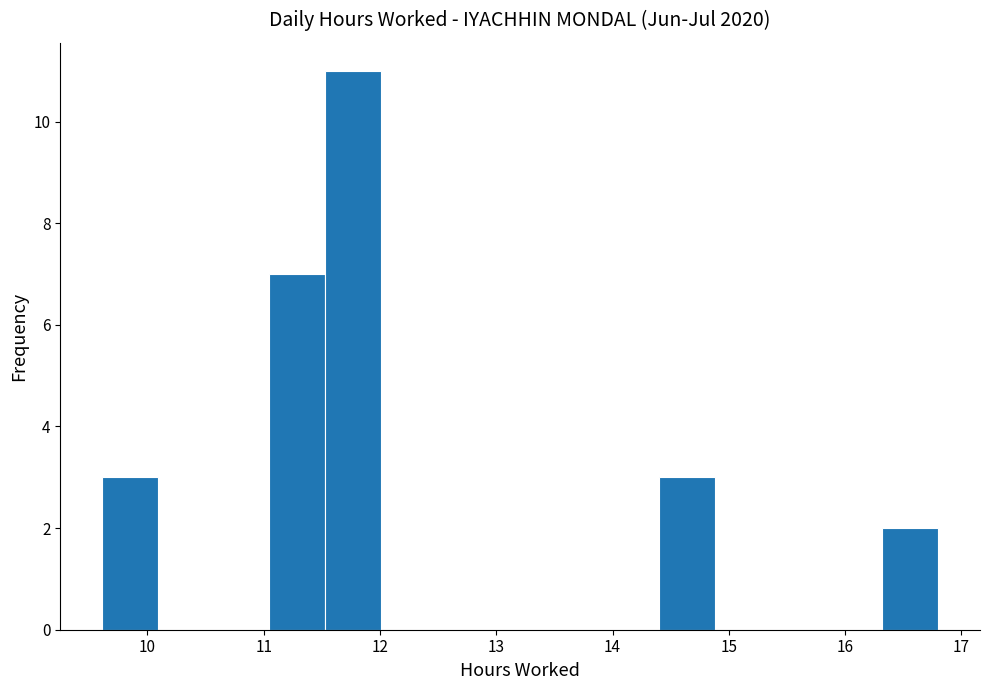

Reading left to right, list every bar in this chart as the range it spans on the x-axis followed by its height. Neither the bar edges nor the heights are printed on the chart, so give them approximately, as read against the axes.

9.6 to 10.1: 3
10.1 to 10.6: 0
10.6 to 11.0: 0
11.0 to 11.5: 7
11.5 to 12.0: 11
12.0 to 12.5: 0
12.5 to 13.0: 0
13.0 to 13.4: 0
13.4 to 13.9: 0
13.9 to 14.4: 0
14.4 to 14.9: 3
14.9 to 15.4: 0
15.4 to 15.8: 0
15.8 to 16.3: 0
16.3 to 16.8: 2